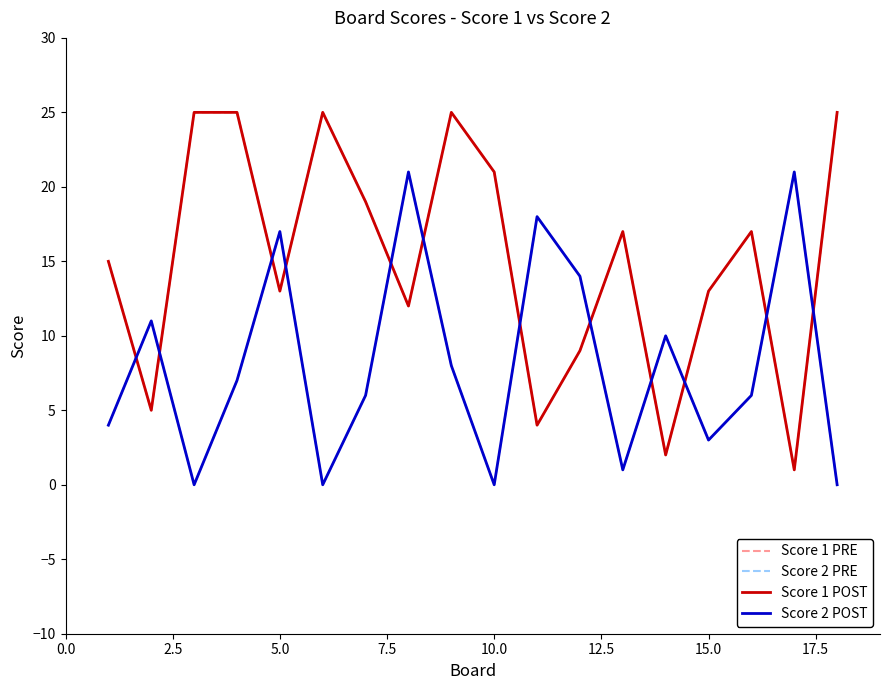

Reading right to left, transcribe all the data shown in this chart.

Score 1 PRE: 25	1	17	13	2	17	9	4	21	25	12	19	25	13	25	25	5	15
Score 2 PRE: 0	21	6	3	10	1	14	18	0	8	21	6	0	17	7	0	11	4
Score 1 POST: 25	1	17	13	2	17	9	4	21	25	12	19	25	13	25	25	5	15
Score 2 POST: 0	21	6	3	10	1	14	18	0	8	21	6	0	17	7	0	11	4